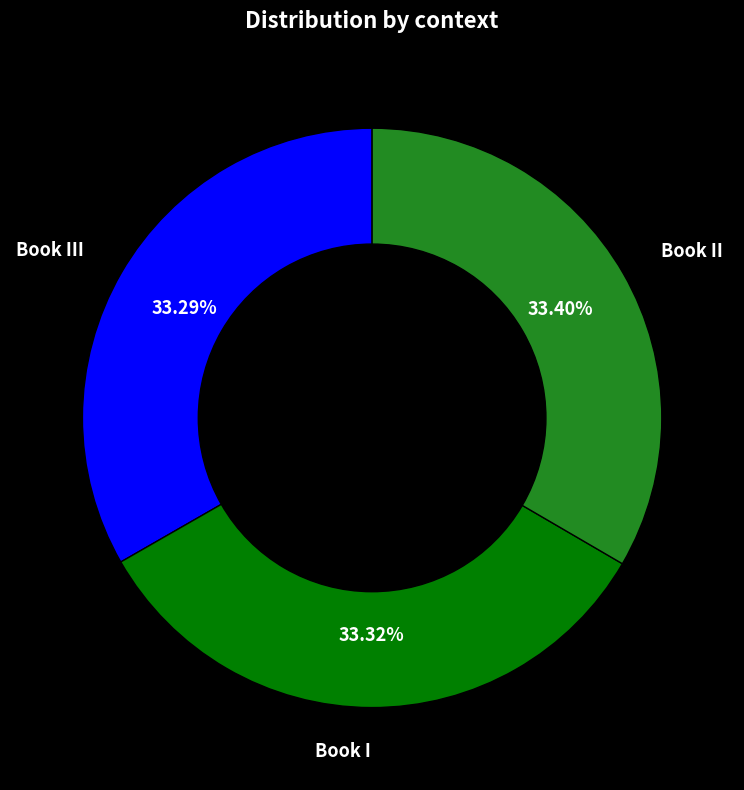

Is there a majority slice in this chart?

No